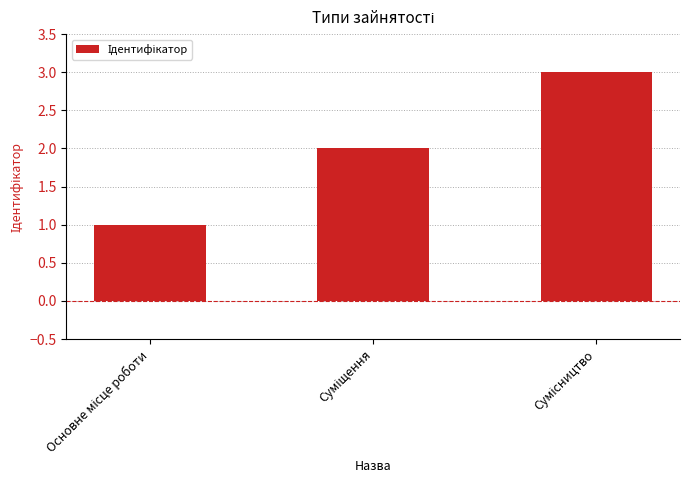

What is the difference between the maximum and minimum values?

2